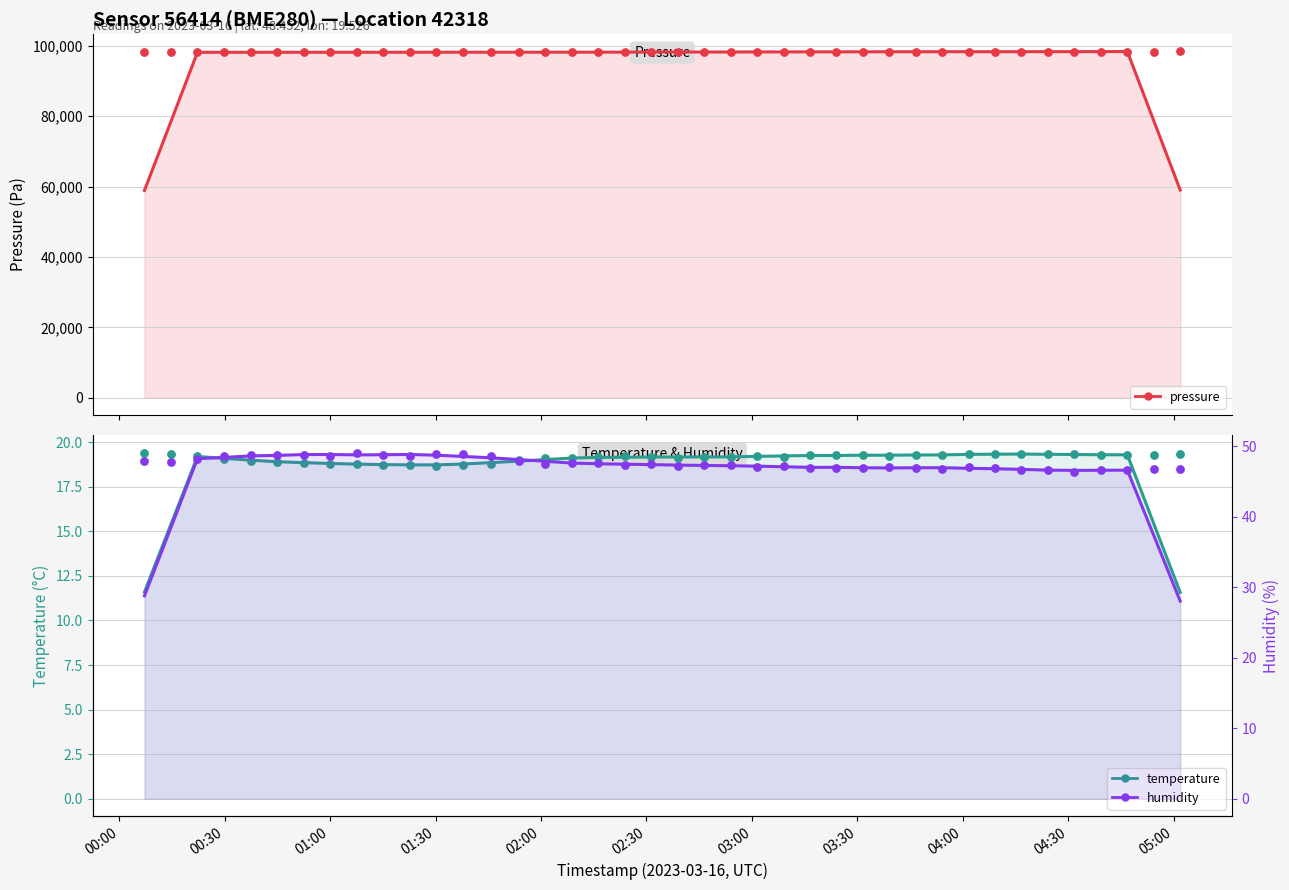

What are all the series names shown in the legend?

pressure, temperature, humidity